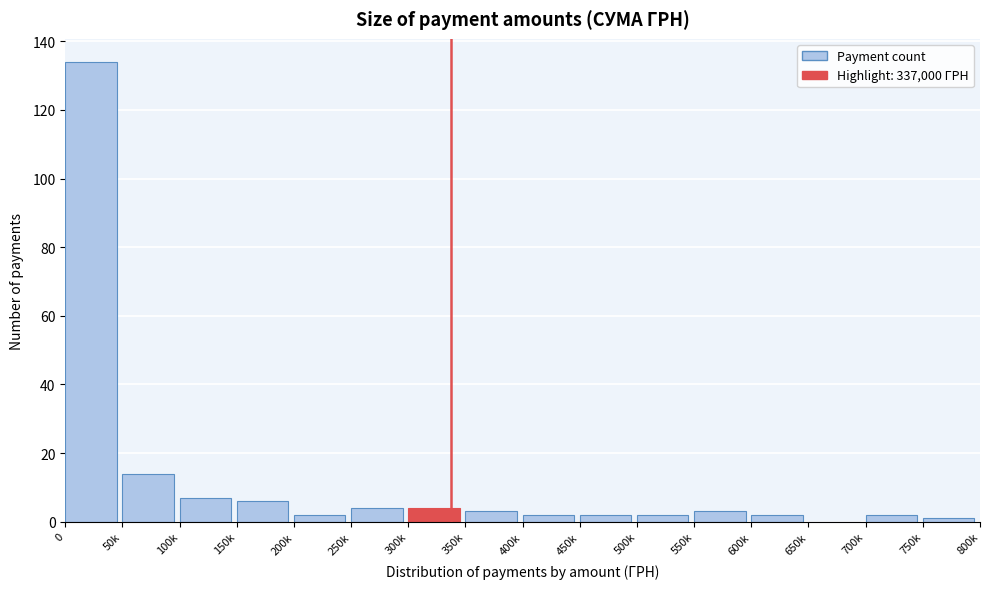

Reading right to left, transcribe all the data shown in this chart.

750k=1	700k=2	650k=0	600k=2	550k=3	500k=2	450k=2	400k=2	350k=3	300k=4	250k=4	200k=2	150k=6	100k=7	50k=14	0=134